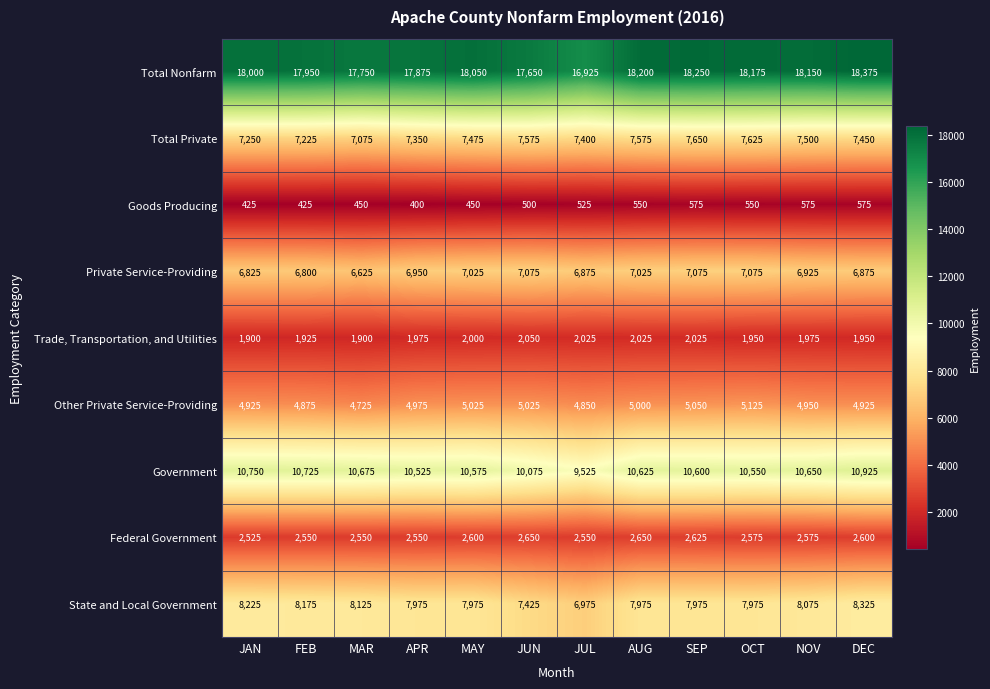

What is the average value of the Trade, Transportation, and Utilities series?

1975